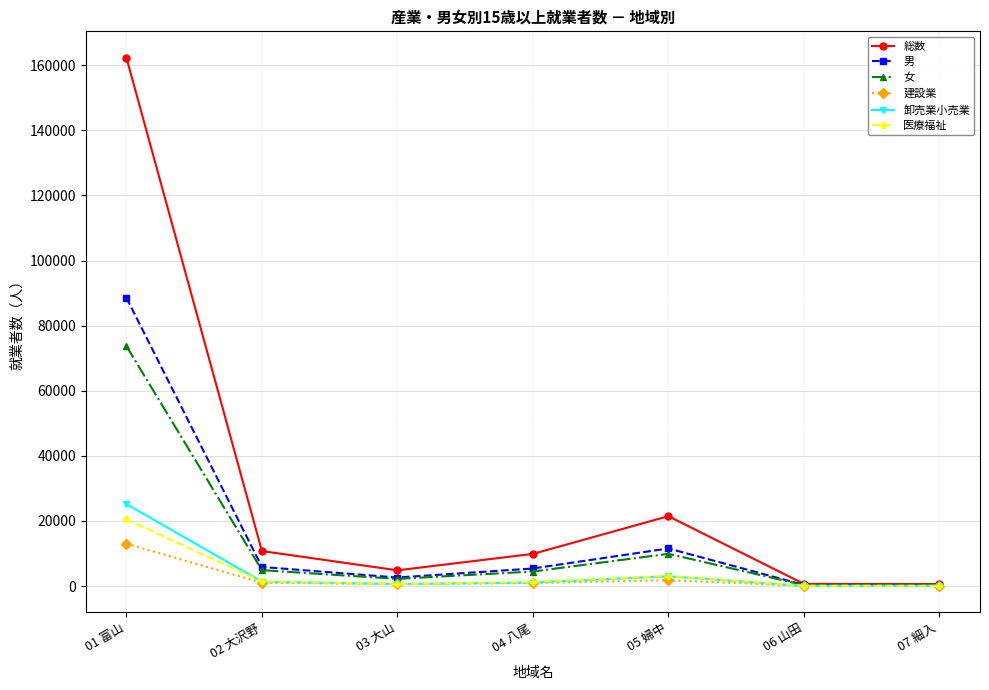

At which category is the sum across all series the highest?

01 富山